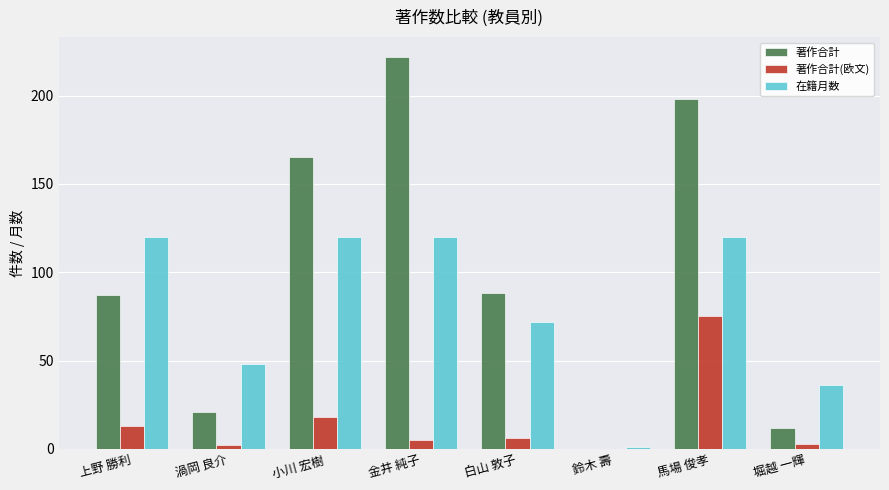

Reading left to right, transcribe all the data shown in this chart.

著作合計: 87	21	165	222	88	0	198	12
著作合計(欧文): 13	2	18	5	6	0	75	3
在籍月数: 120	48	120	120	72	1	120	36